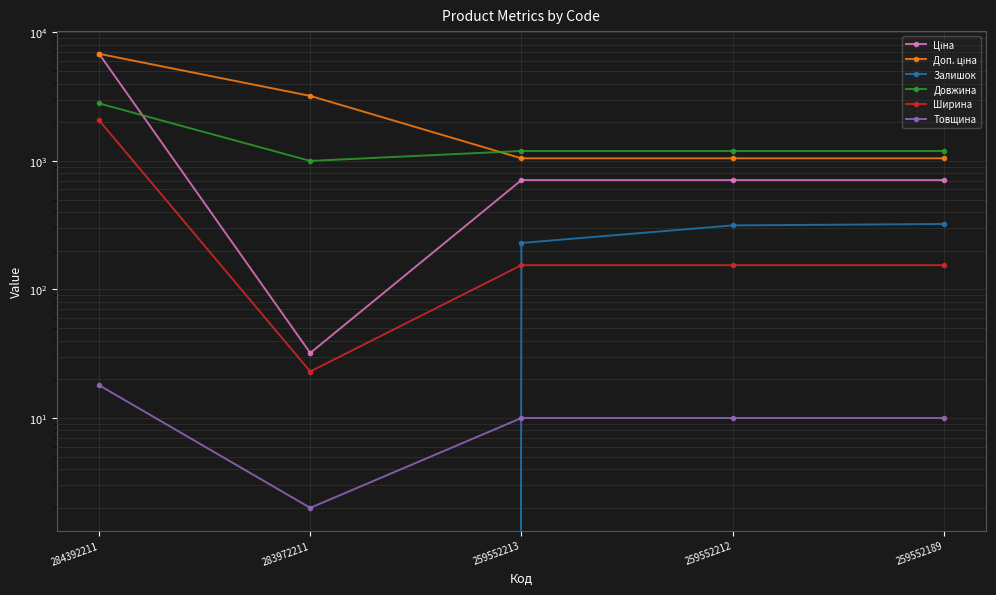

True or false: Ціна and Доп. ціна cross at least once.

False